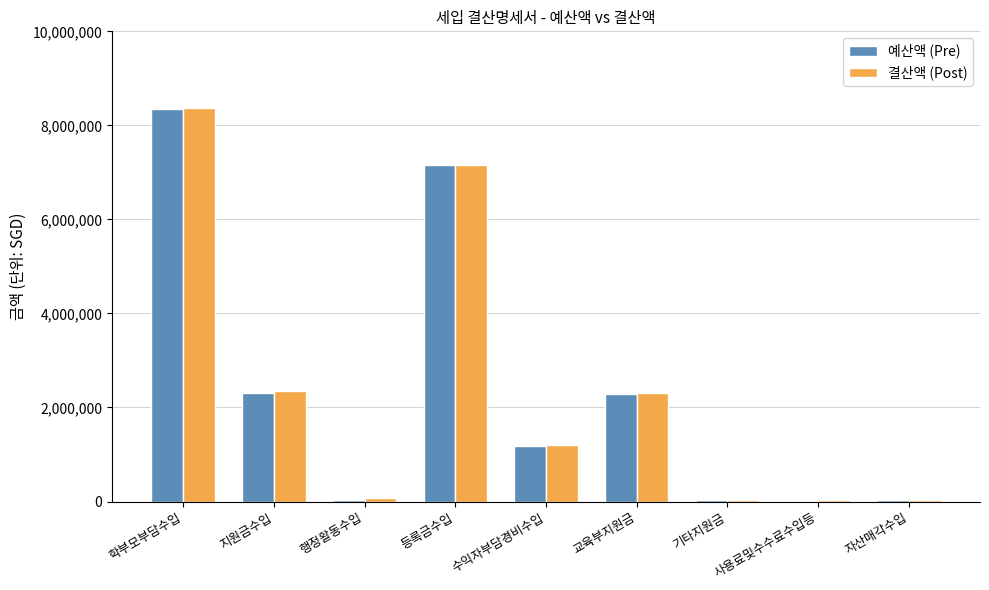

How many groups of bars are there?

9